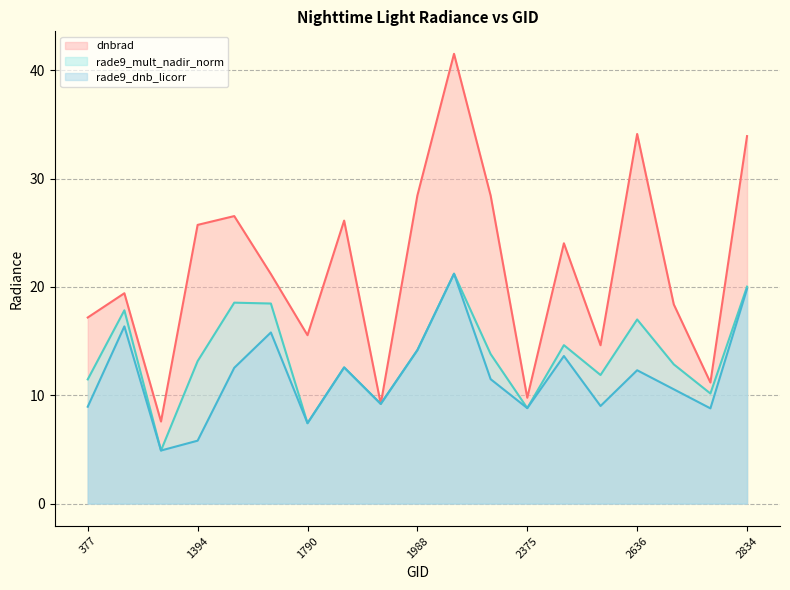

True or false: rade9_dnb_licorr and dnbrad cross at least once.

False